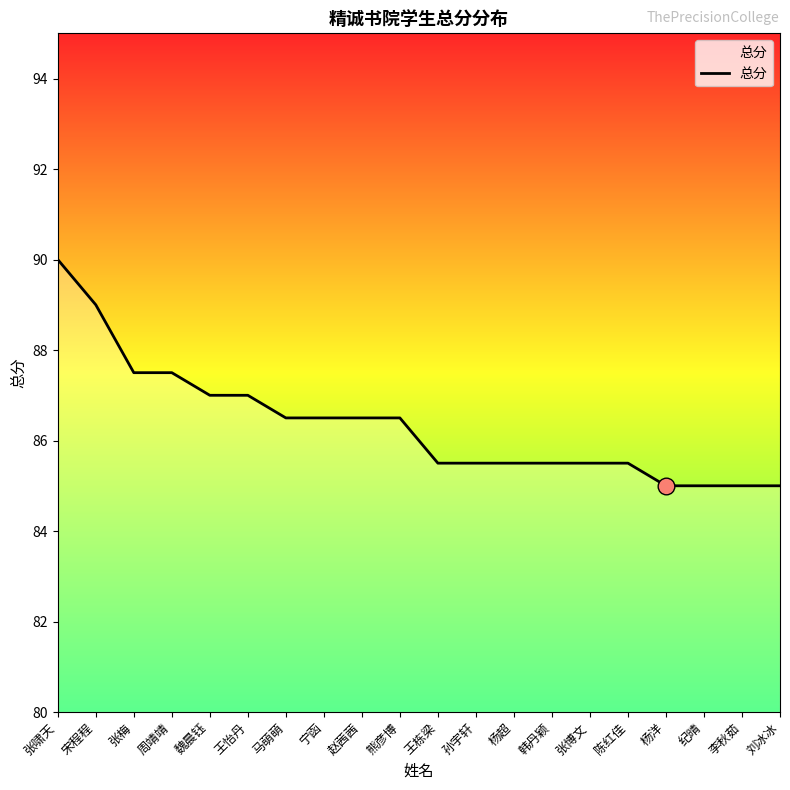

Reading right to left, extract all data points from this chart.

刘冰冰=85.0	李秋茹=85.0	纪晴=85.0	杨洋=85.0	陈红佳=85.5	张博文=85.5	韩丹颖=85.5	杨超=85.5	孙宇轩=85.5	王栋梁=85.5	熊彦博=86.5	赵茜茜=86.5	宁函=86.5	马萌萌=86.5	王怡丹=87.0	魏晨钰=87.0	周靖靖=87.5	张梅=87.5	宋程程=89.0	张啸天=90.0